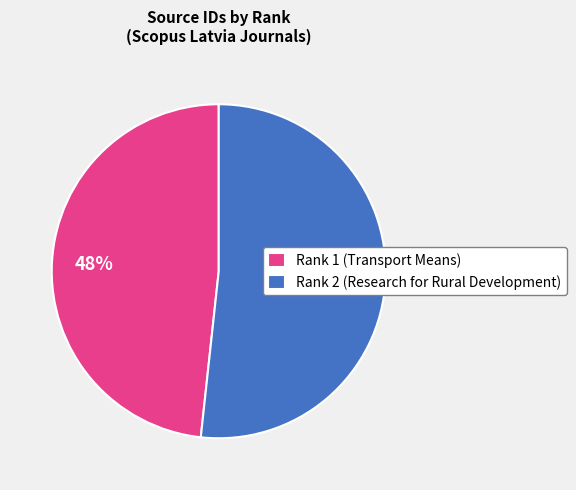

To the nearest percent, what is the average slice percentage?

50%